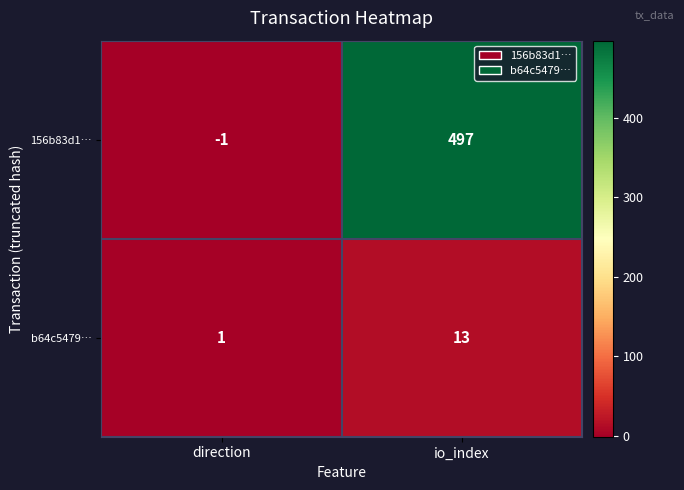

Between direction and io_index, which series saw the biggest shift?

156b83d1…